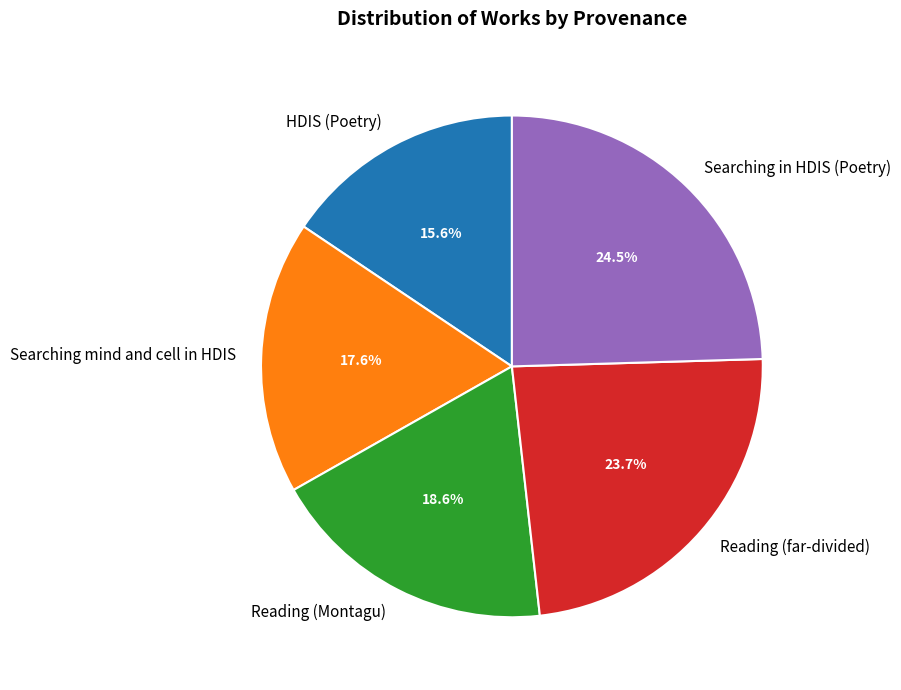

What is the ratio of the value at Searching mind and cell in HDIS to the value at HDIS (Poetry)?

1.1